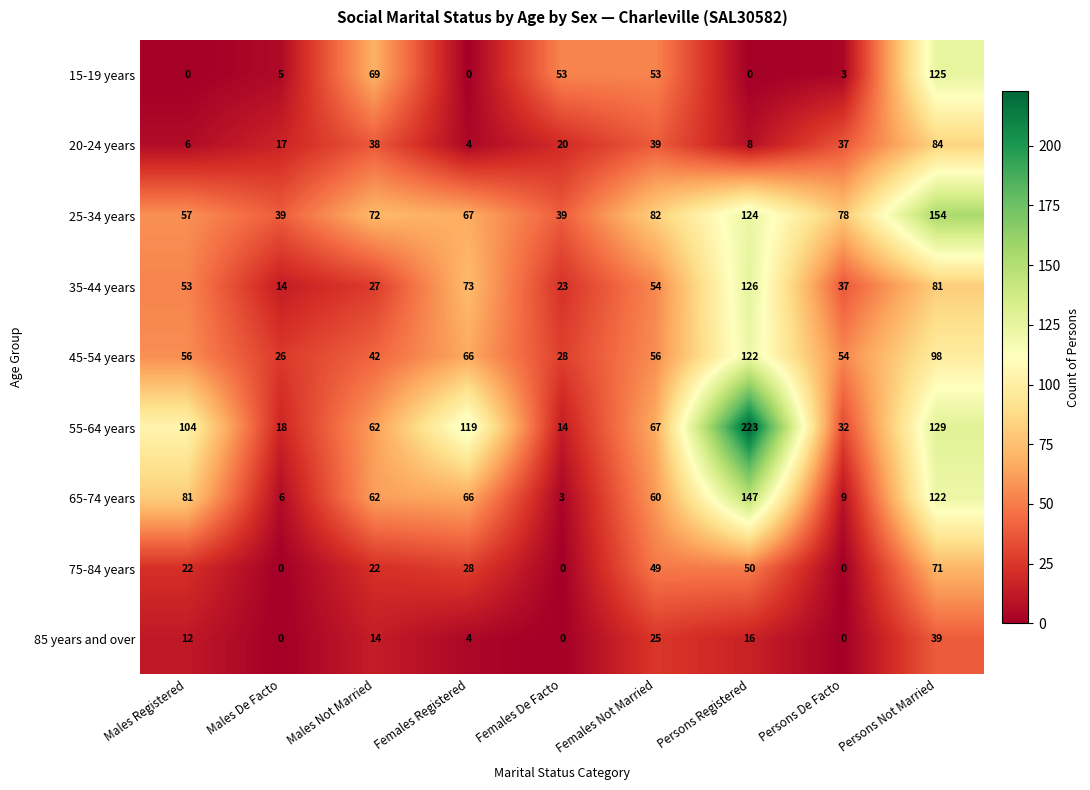

What is the difference between the maximum and minimum values in the 45-54 years series?

96